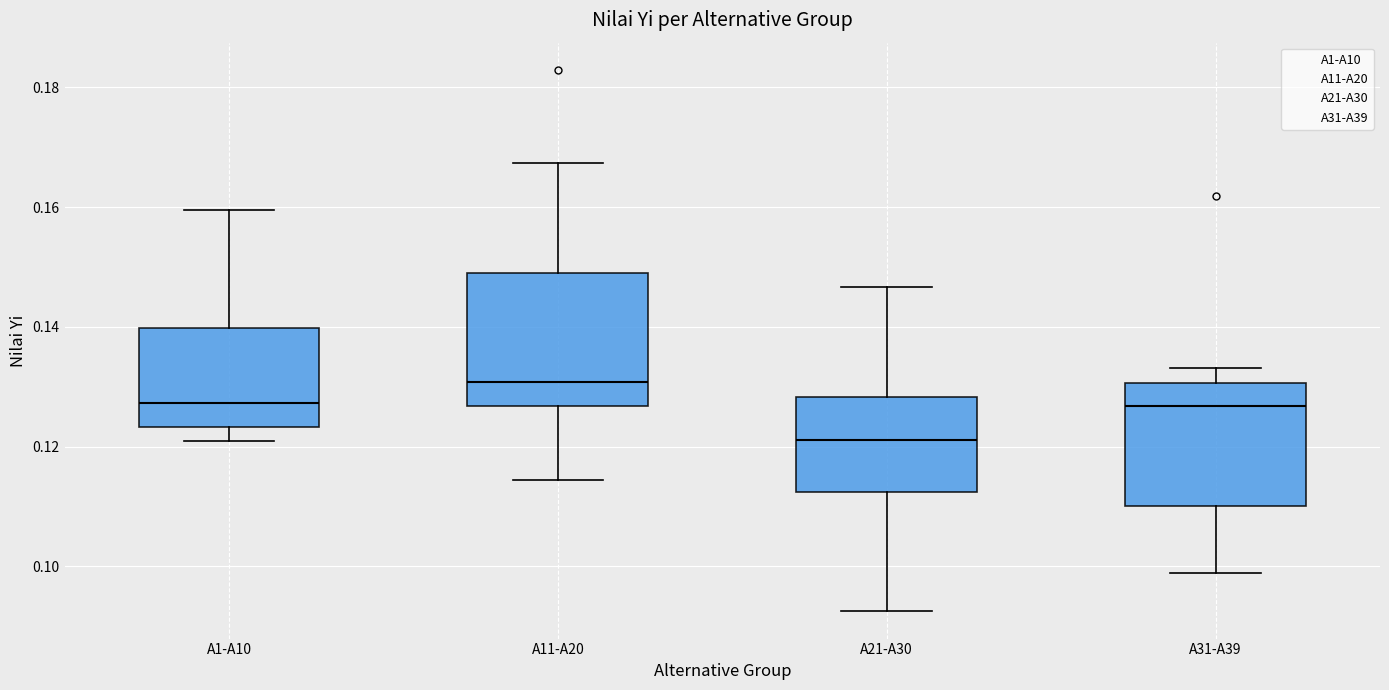

Reading left to right, transcribe this box plot: for each box, give where its median line is, the range the box spans, and where its two whiskers end, as read against the y-axis. The values are not printed on the chart, so give them approximately, as read against the axis.

A1-A10: median 0.128, box 0.124 to 0.140, whiskers 0.120 to 0.160
A11-A20: median 0.130, box 0.126 to 0.148, whiskers 0.114 to 0.168
A21-A30: median 0.122, box 0.112 to 0.128, whiskers 0.092 to 0.146
A31-A39: median 0.126, box 0.110 to 0.130, whiskers 0.098 to 0.134